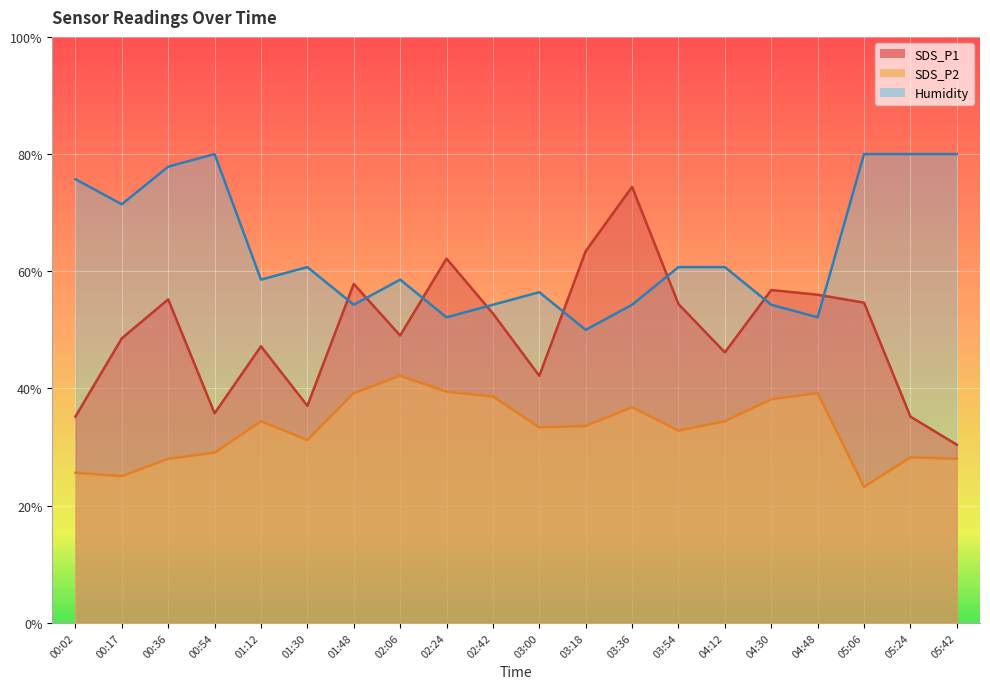

List the labels in order of Humidity value, largest first.

00:54, 05:06, 05:24, 05:42, 00:36, 00:02, 00:17, 01:30, 03:54, 04:12, 01:12, 02:06, 03:00, 01:48, 02:42, 03:36, 04:30, 02:24, 04:48, 03:18